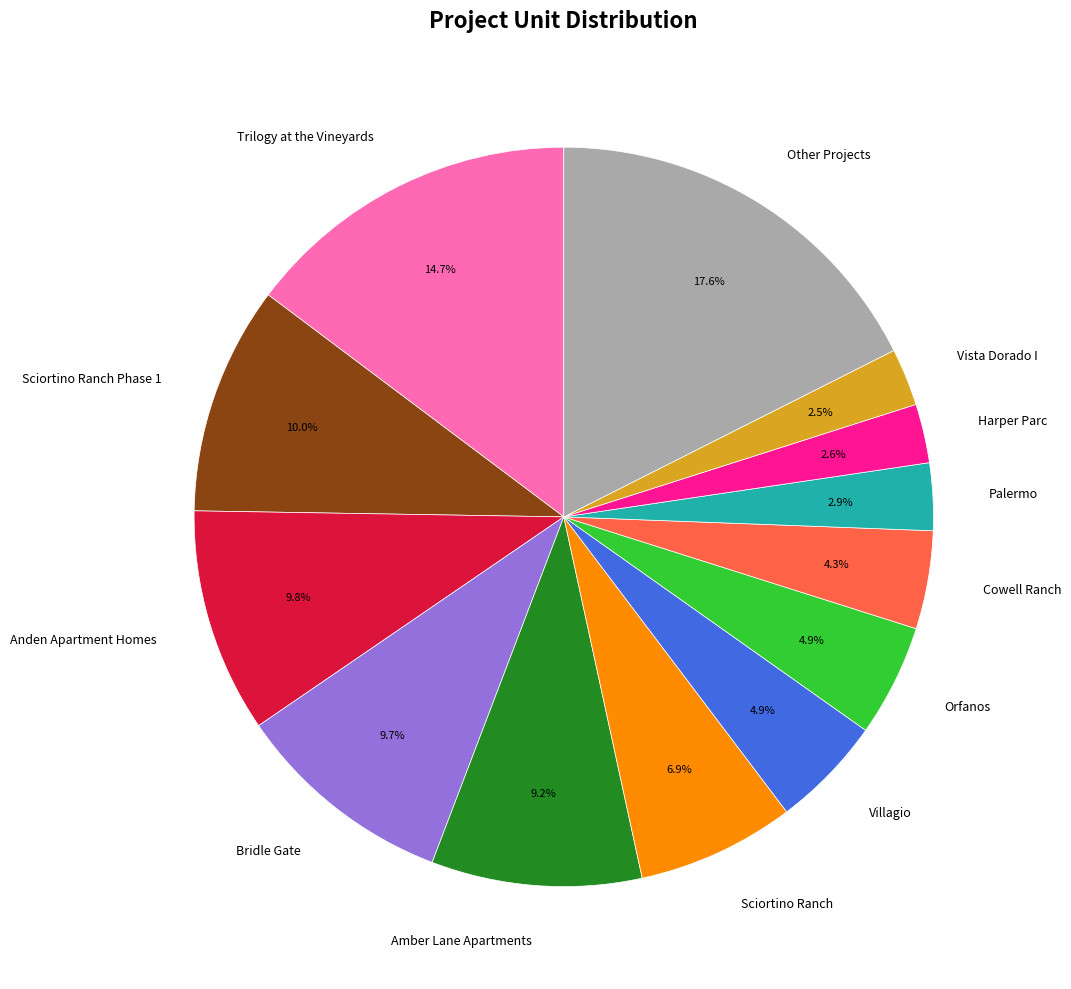

Which category has the biggest portion of the pie?

Other Projects